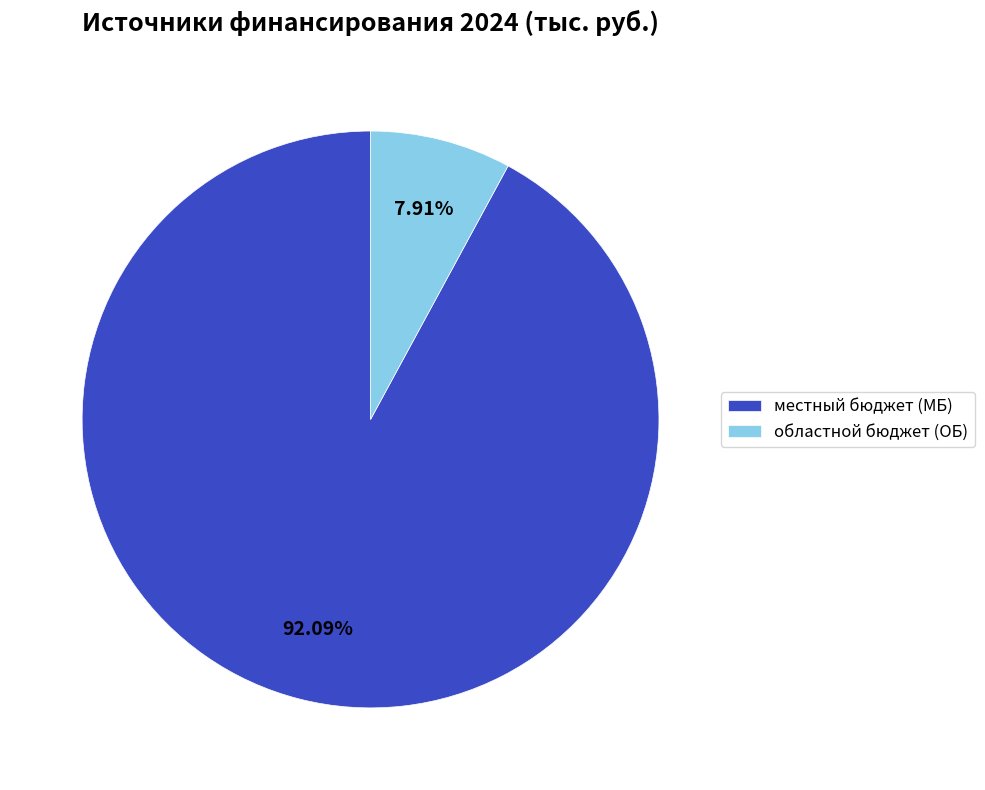

Between областной бюджет (ОБ) and местный бюджет (МБ), which is larger?

местный бюджет (МБ)